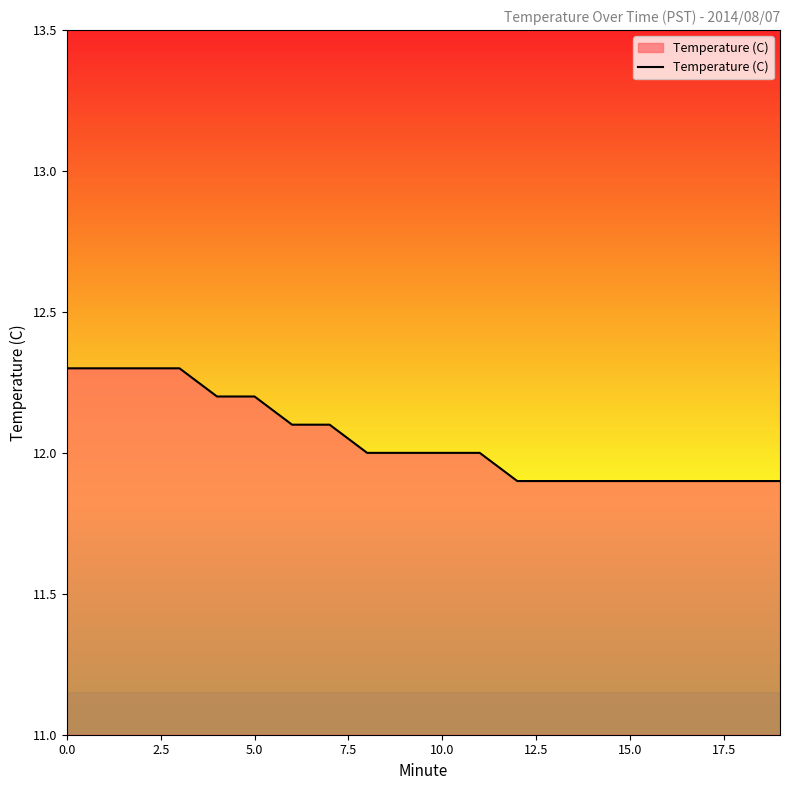

Does the chart have visible grid lines?

No